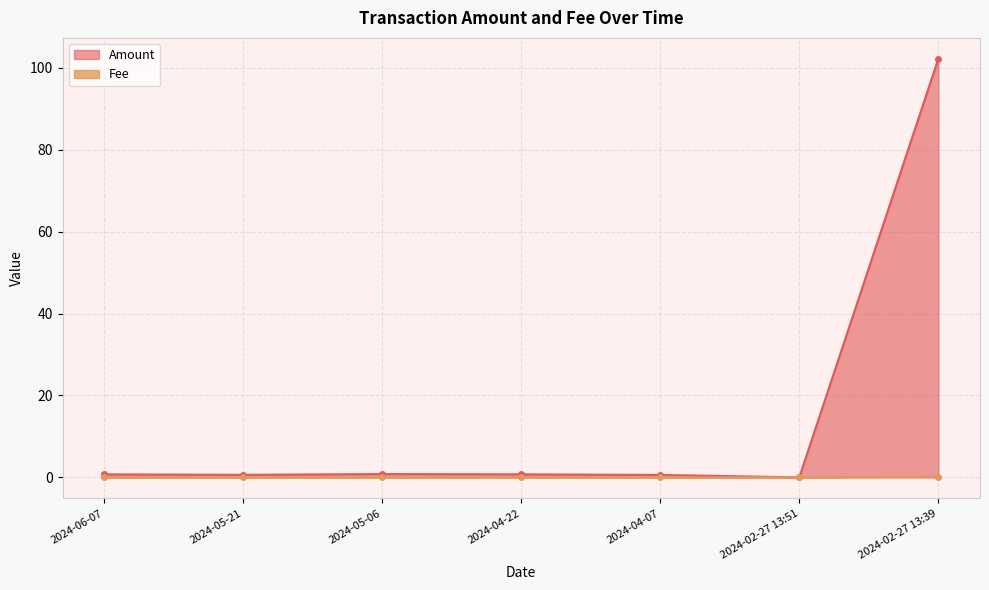

What is the label of the 2nd point from the right?

2024-02-27 13:51